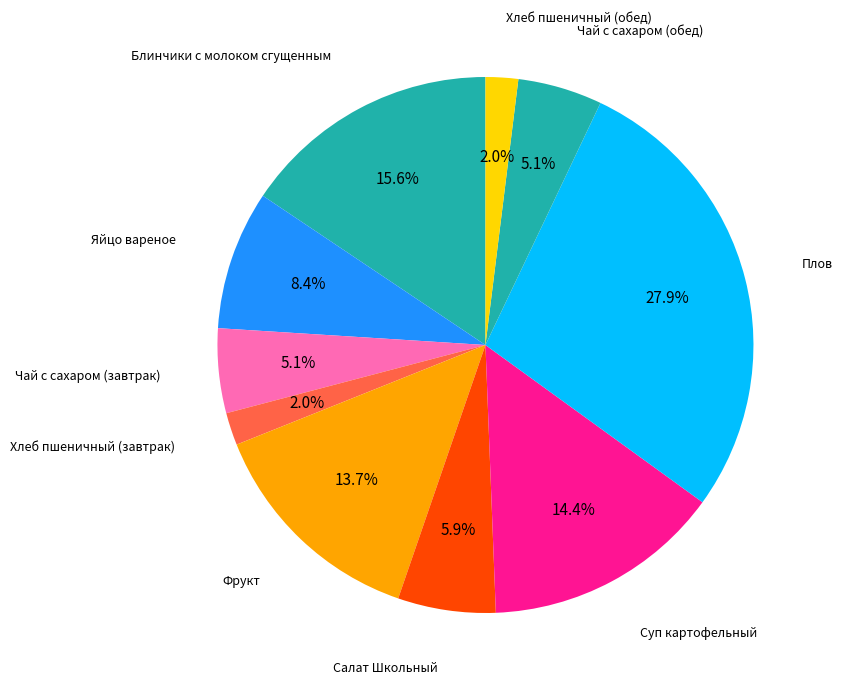

How many slices are in this pie chart?

10